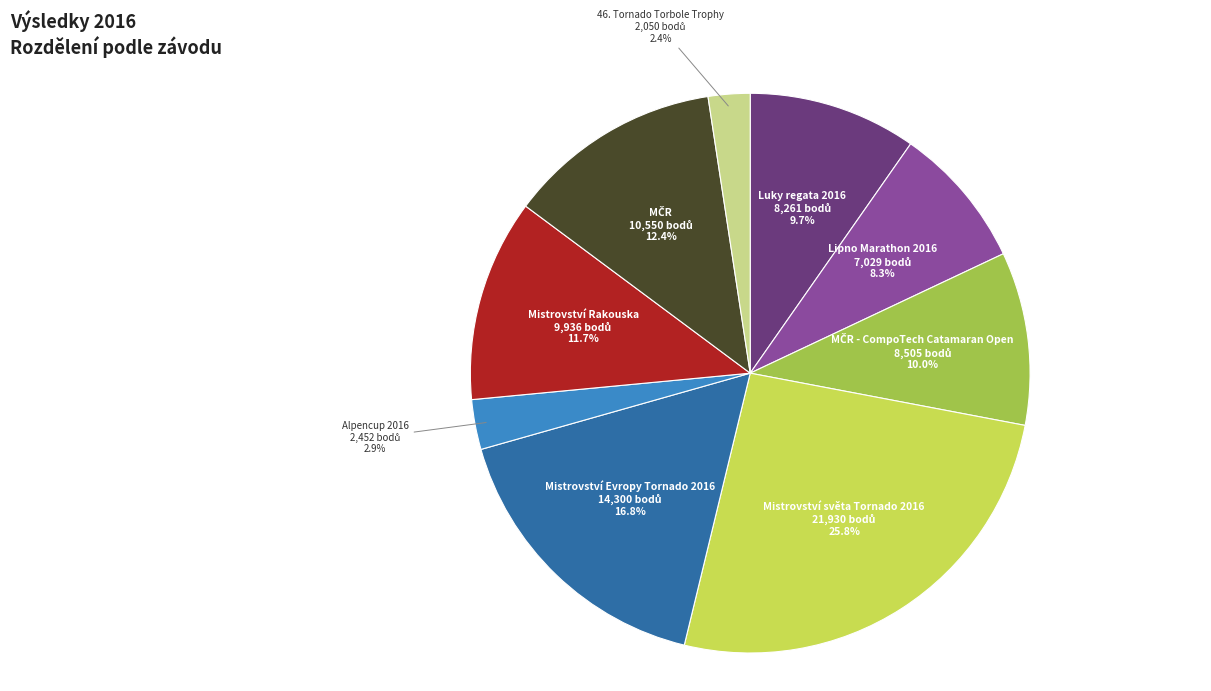

How many segments does this pie chart have?

9